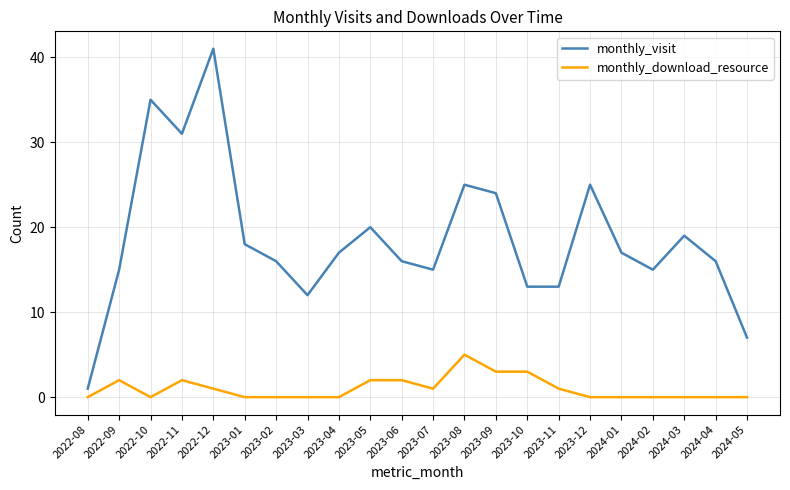

Does the chart have visible grid lines?

Yes